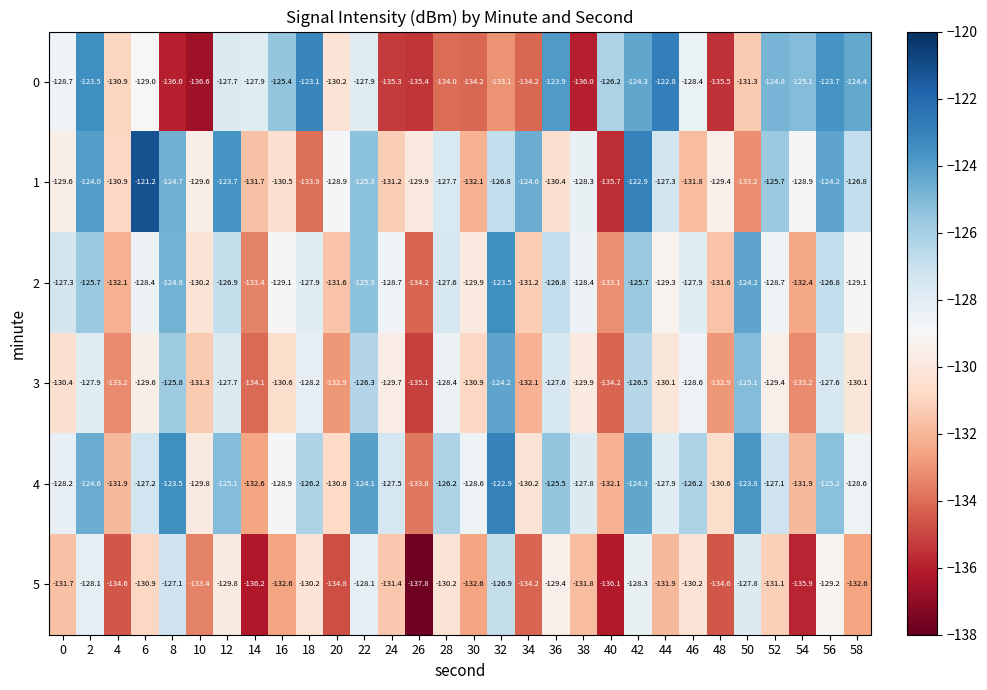

Is it true that 4 equals -130.2 at 34?

True